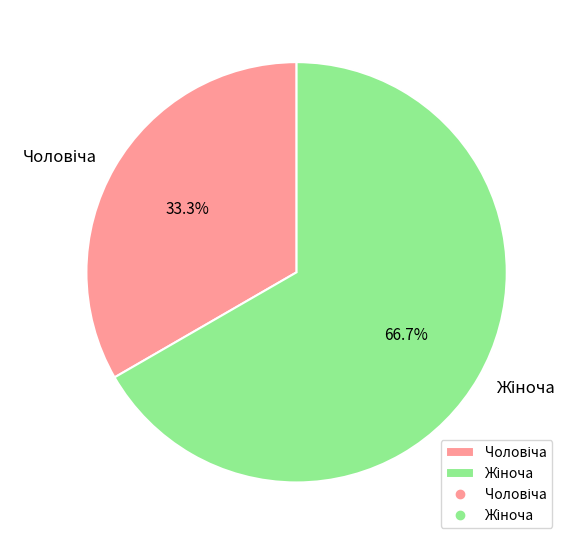

Count the number of slices in the pie.

2